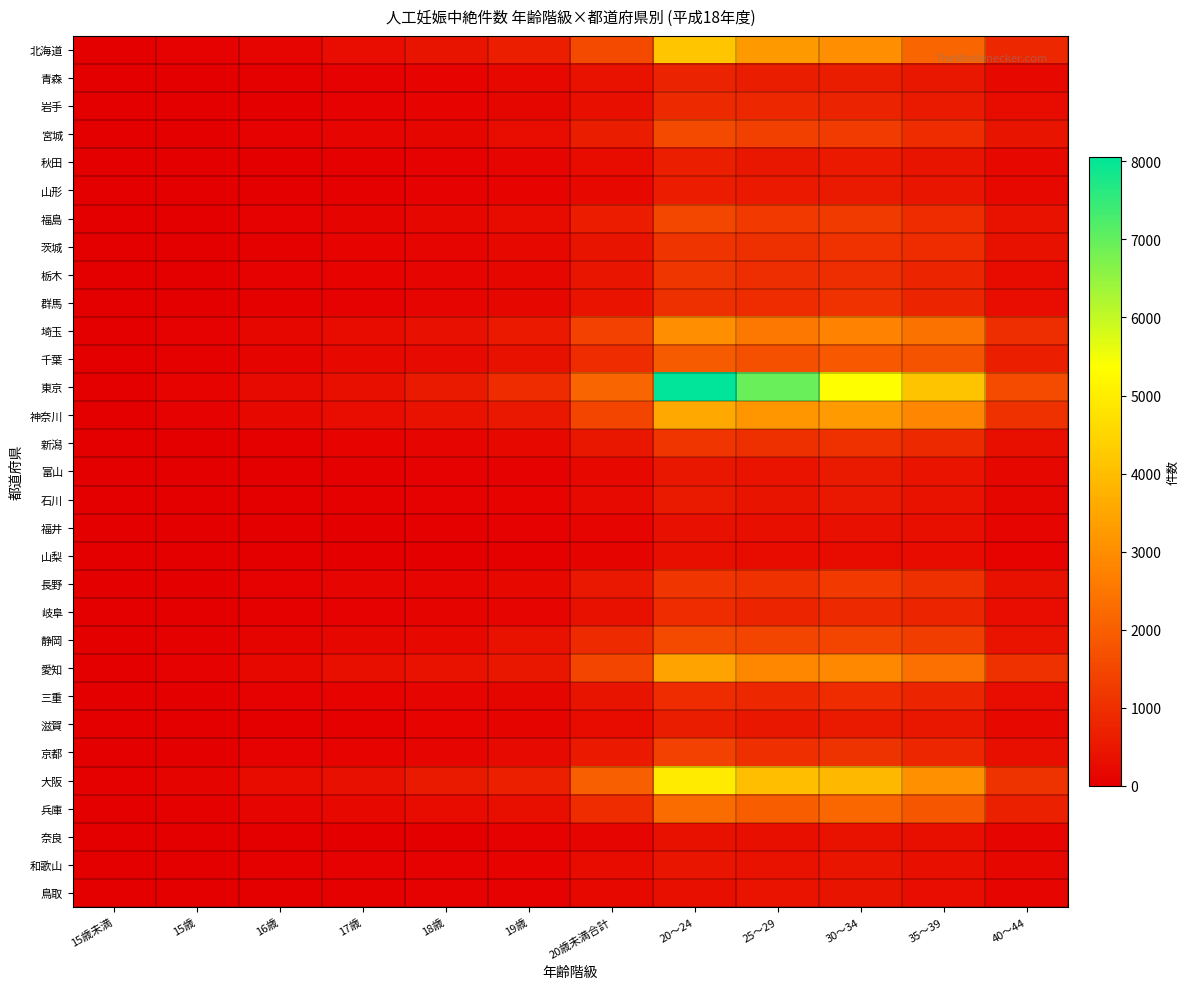

At 20歳未満合計, list the series in order from largest to smallest.

東京, 大阪, 北海道, 愛知, 神奈川, 埼玉, 兵庫, 千葉, 静岡, 宮城, 福島, 京都, 長野, 新潟, 栃木, 茨城, 三重, 群馬, 青森, 岐阜, 岩手, 滋賀, 和歌山, 秋田, 石川, 山形, 鳥取, 富山, 奈良, 福井, 山梨